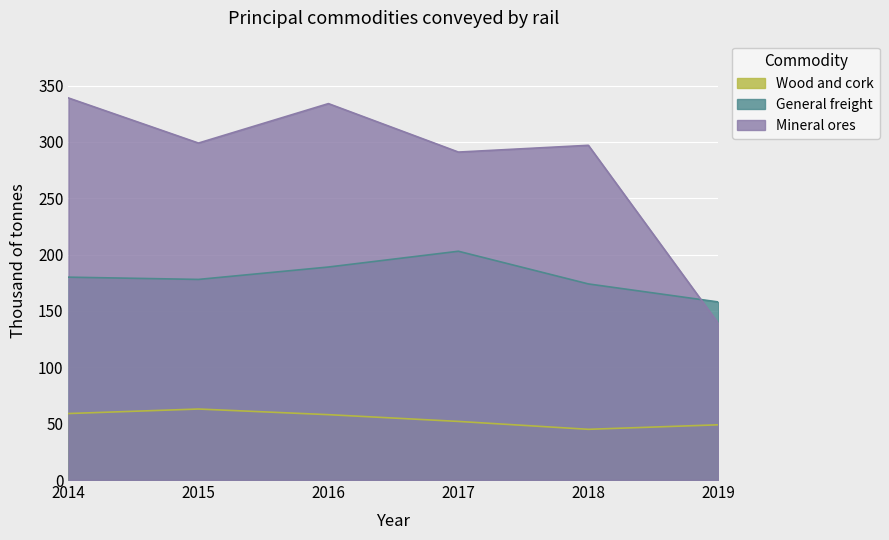

What is the average value of the General freight series?

180